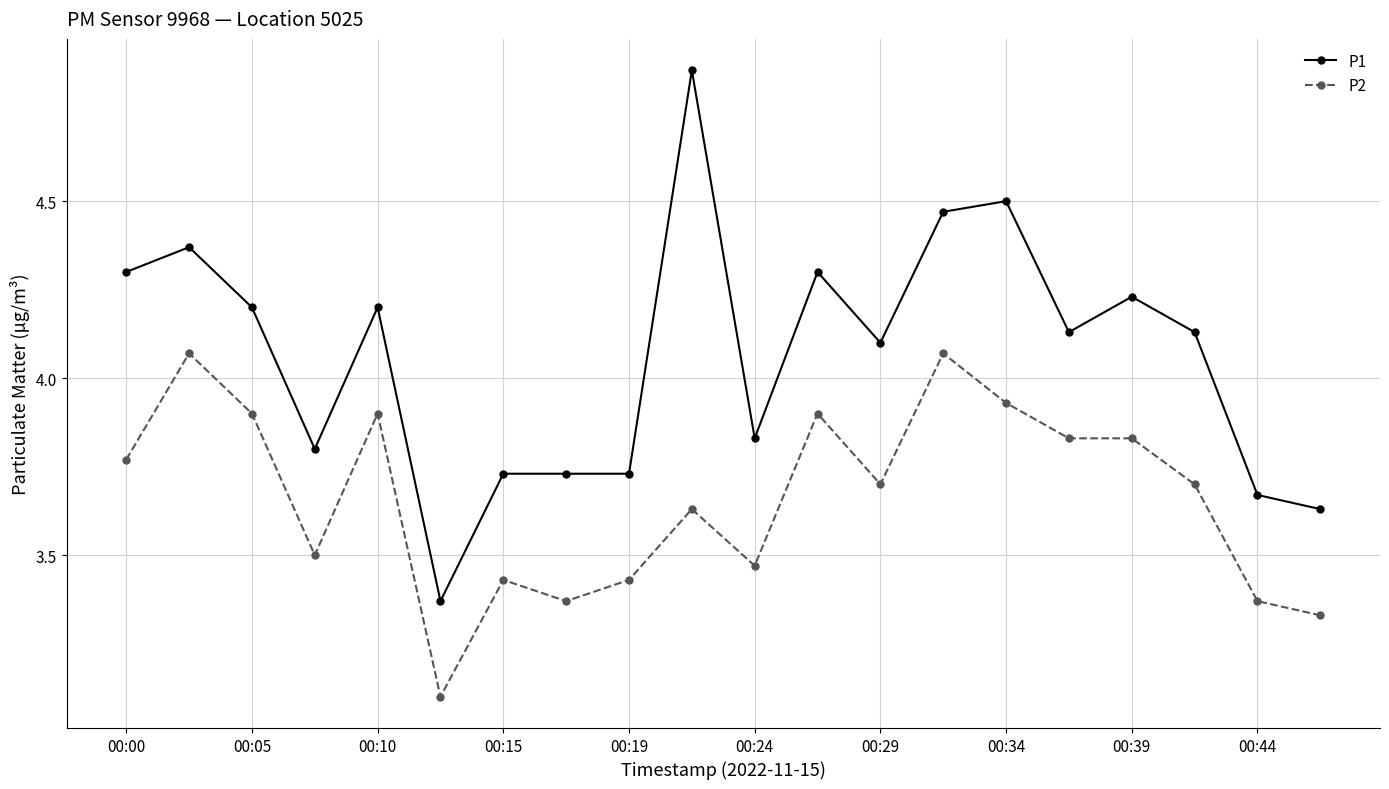

Which series has the largest total across all categories?

P1